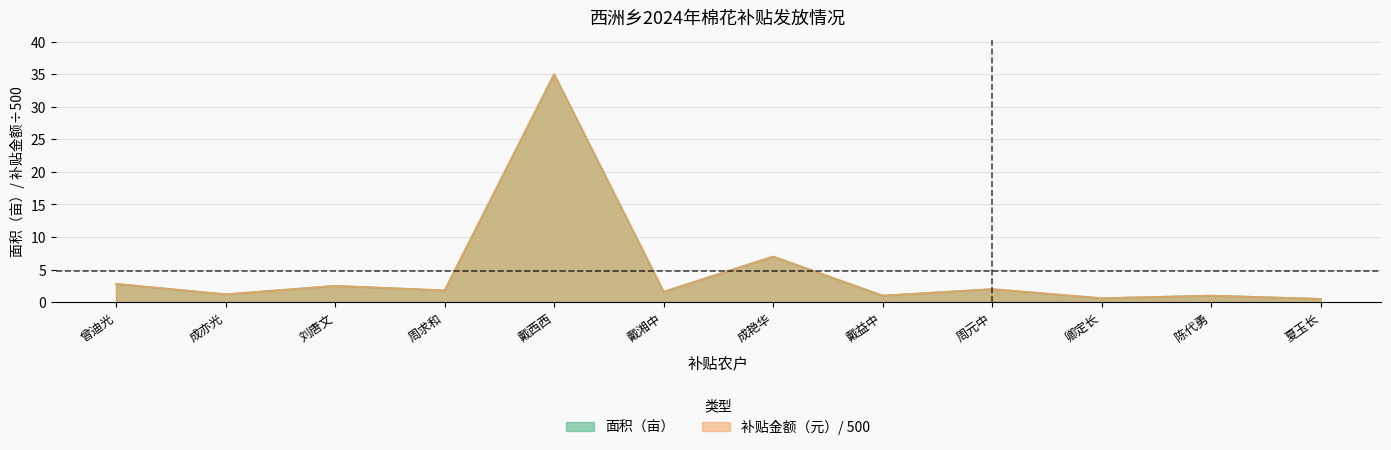

Reading right to left, transcribe all the data shown in this chart.

面积（亩）: 0.5	1.0	0.6	2.0	1.0	7.0	1.6	35.0	1.8	2.5	1.2	2.8
补贴金额（元）: 0.5	1.0	0.6	2.0	1.0	7.0	1.6	35.0	1.8	2.5	1.2	2.8